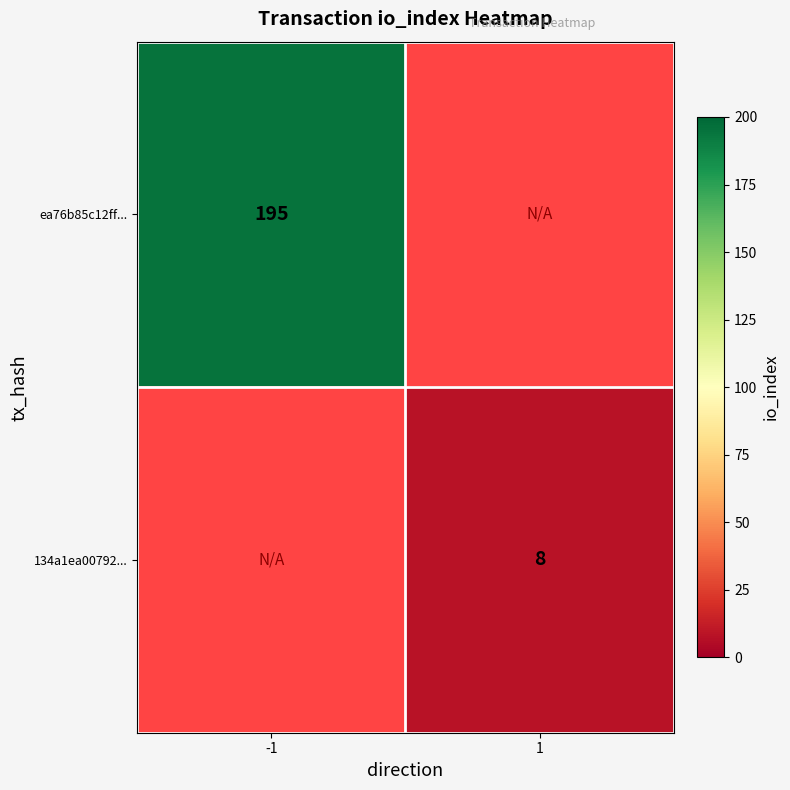

What is the greatest value displayed?

195